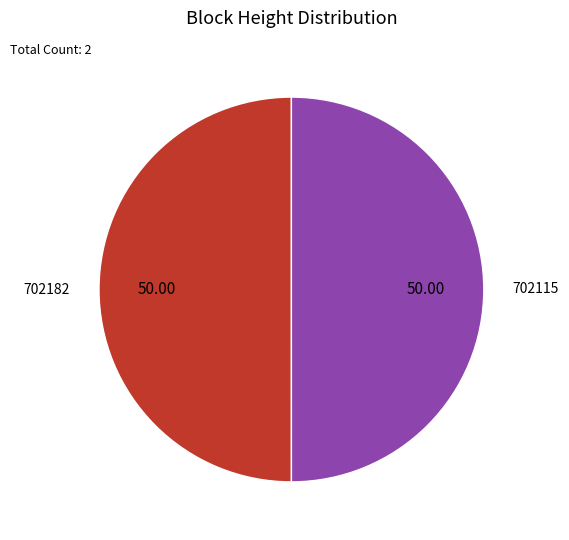

What is the ratio of the value at 702115 to the value at 702182?

1.0